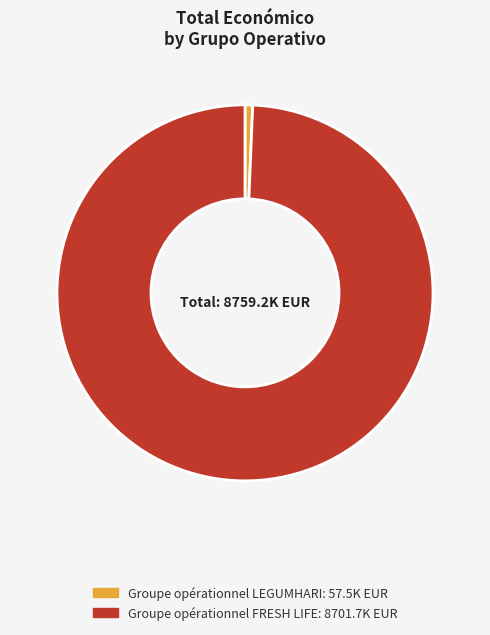

Which category accounts for the majority?

Groupe opérationnel FRESH LIFE